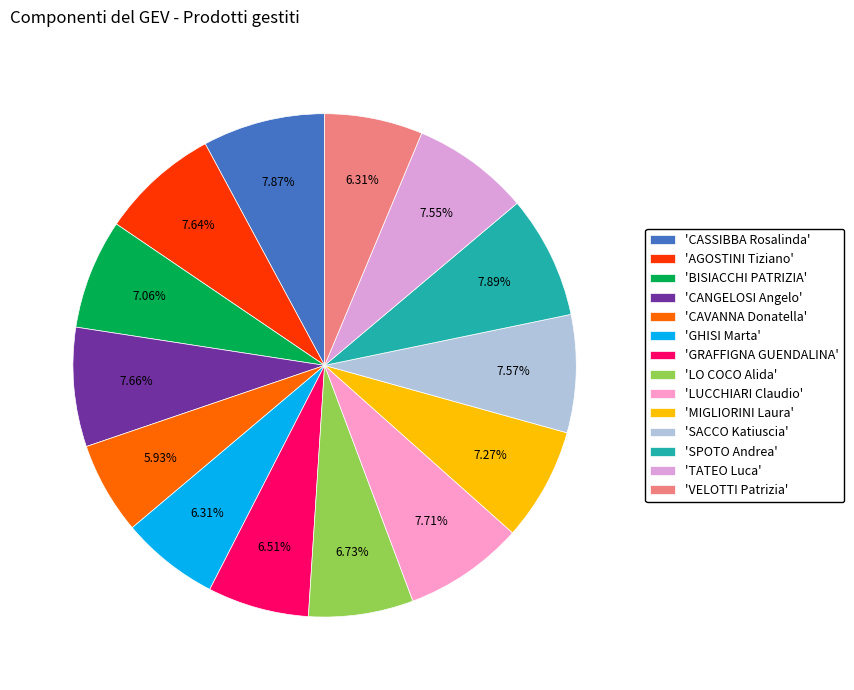

To the nearest percent, what is the average slice percentage?

7%